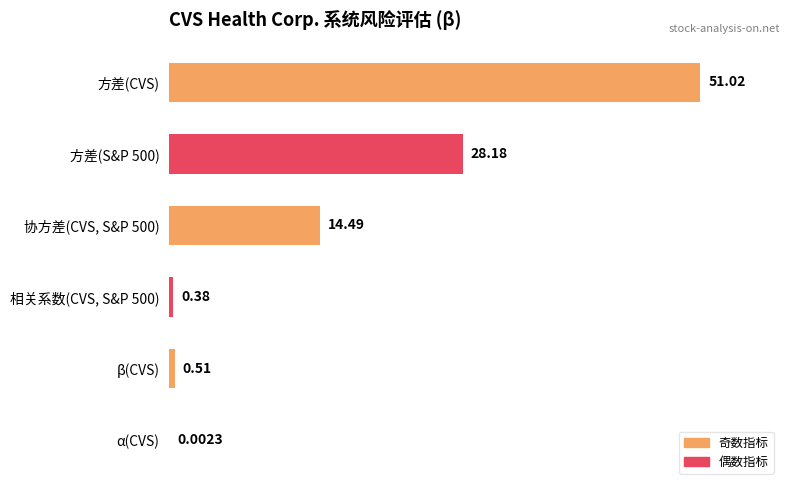

Are the bars horizontal?

Yes